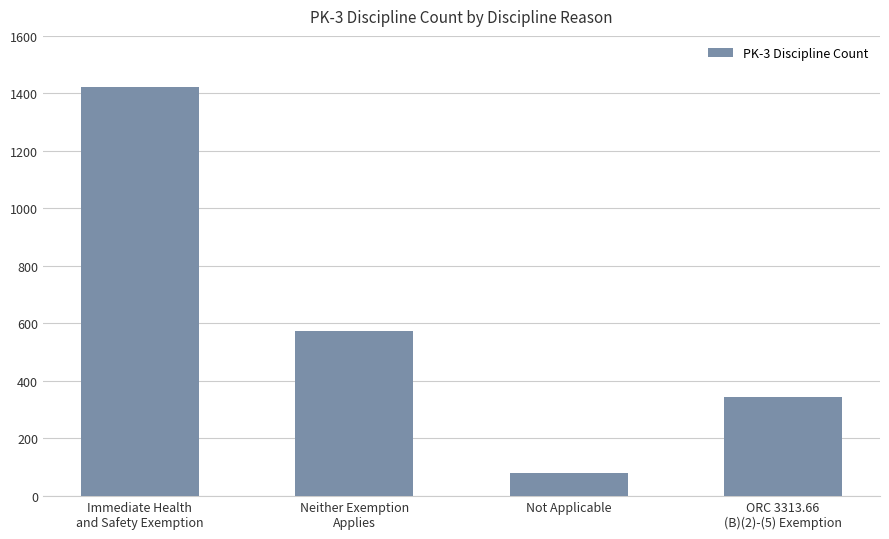

What is the greatest value displayed?

1423